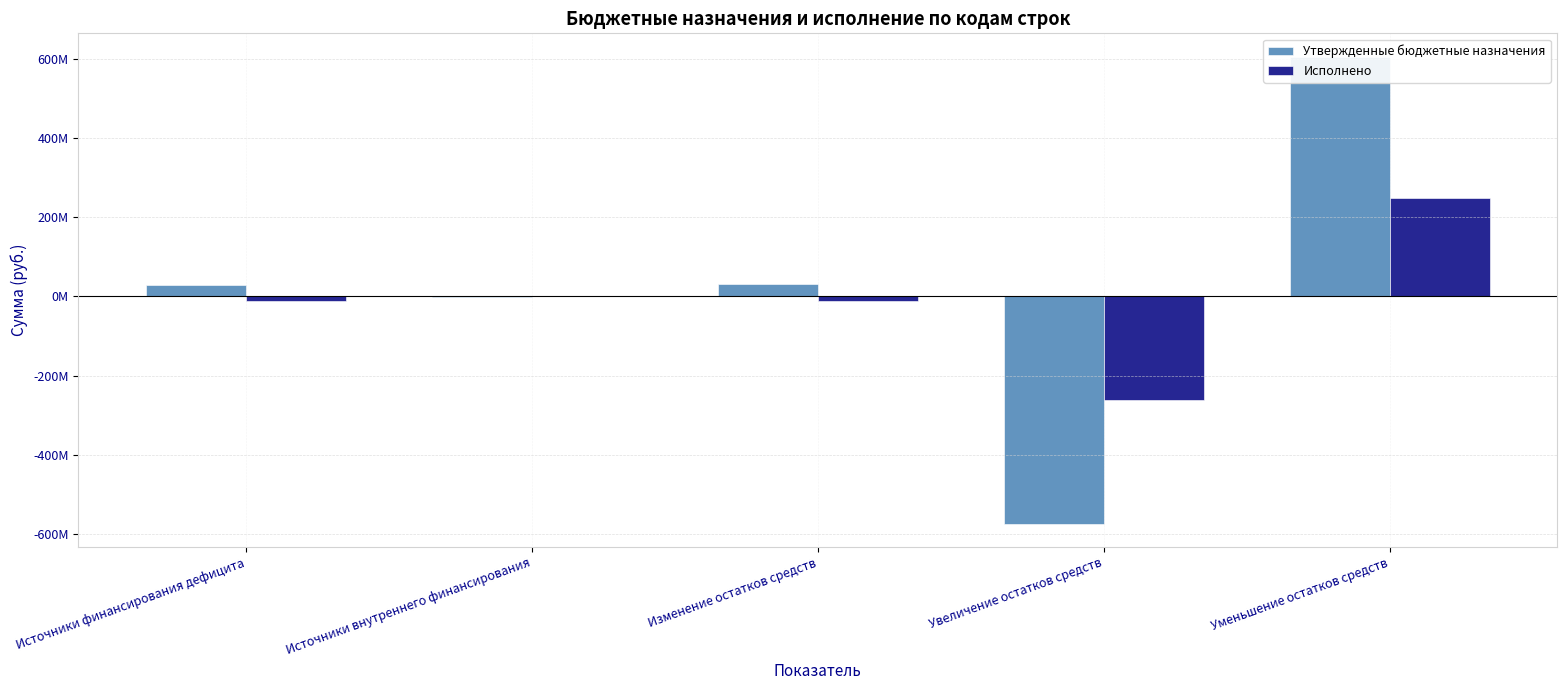

Reading right to left, what are all the values shown in this chart?

Утвержденные бюджетные назначения: 605191975.7	-573947058.4	31244917.2	-2690000.0	28554917.2
Исполнено: 249286761.3	-261262029.2	-11975267.9	0.0	-11975267.9